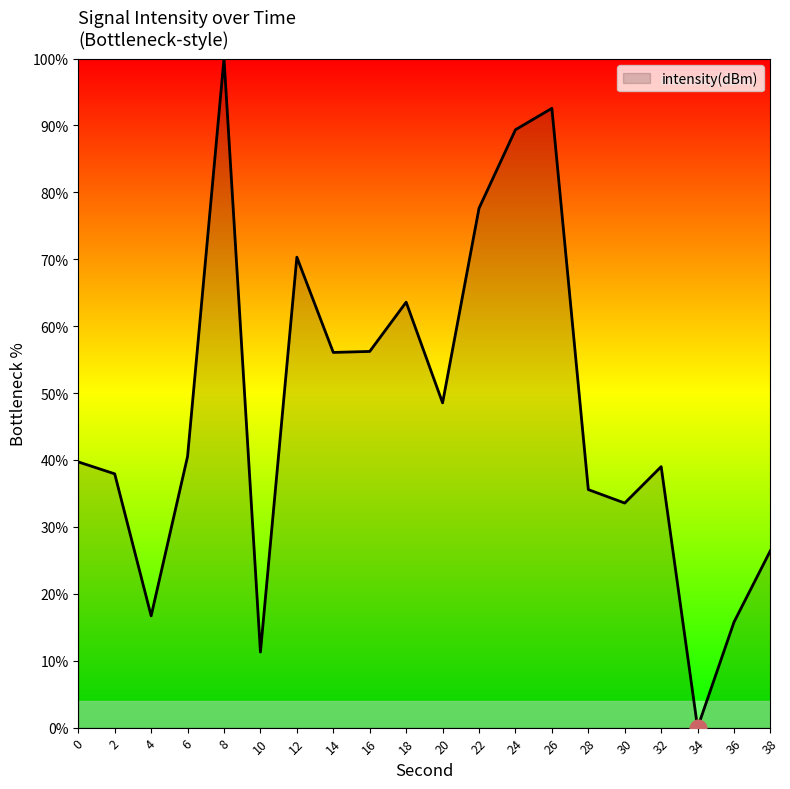

The chart shows a value of 40.5 at 6. True or false?

True